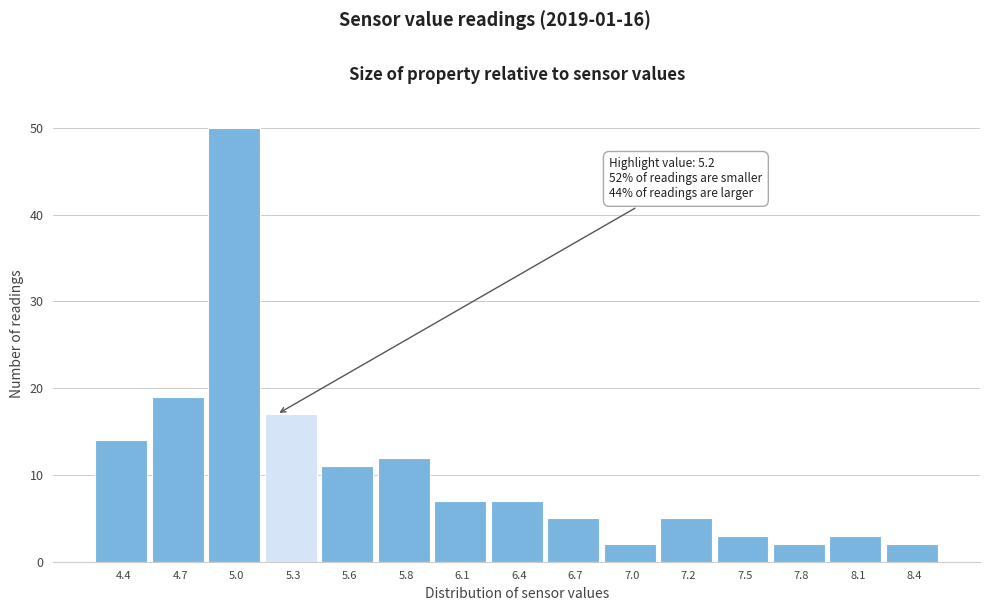

Which range on the x-axis has the tallest bar?

4.86 to 5.14